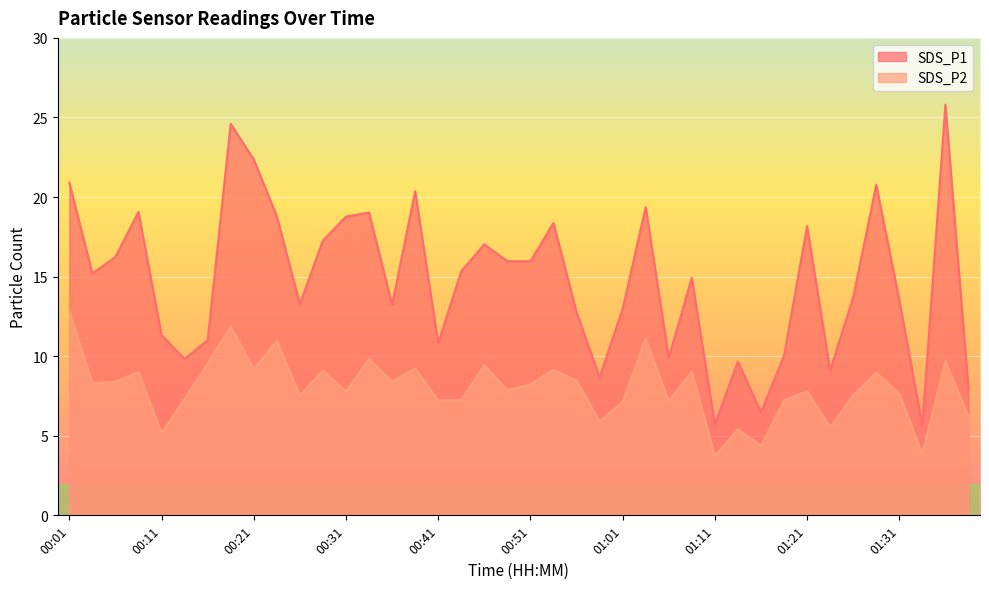

At which category is the sum across all series the highest?

00:18